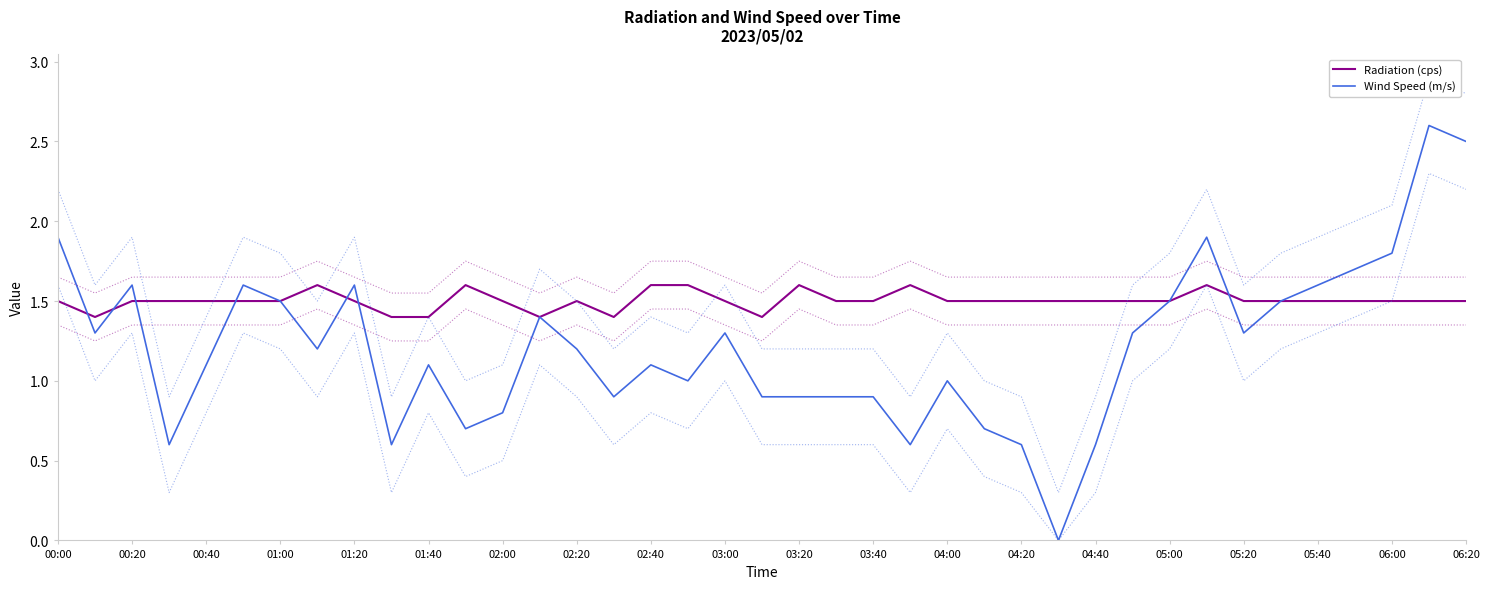

Reading left to right, extract all data points from this chart.

Radiation (cps): 1.5	1.4	1.5	1.5	1.5	1.5	1.5	1.6	1.5	1.4	1.4	1.6	1.5	1.4	1.5	1.4	1.6	1.6	1.5	1.4	1.6	1.5	1.5	1.6	1.5	1.5	1.5	1.5	1.5	1.5	1.5	1.6	1.5	1.5	1.5	1.5	1.5	1.5	1.5
Wind Speed (m/s): 1.9	1.3	1.6	0.6	1.1	1.6	1.5	1.2	1.6	0.6	1.1	0.7	0.8	1.4	1.2	0.9	1.1	1.0	1.3	0.9	0.9	0.9	0.9	0.6	1.0	0.7	0.6	0.0	0.6	1.3	1.5	1.9	1.3	1.5	1.6	1.7	1.8	2.6	2.5